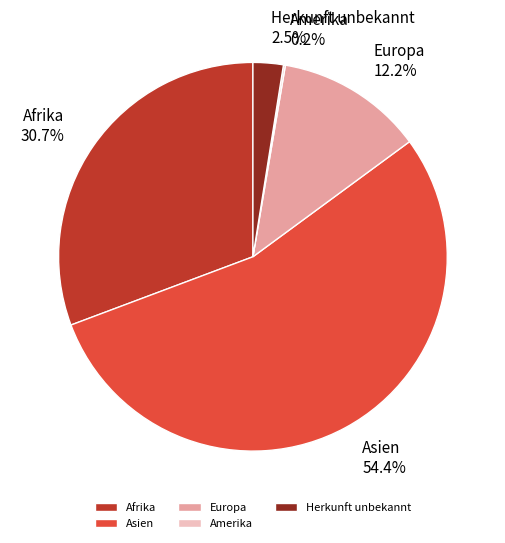

To the nearest percent, what is the combined percentage of Herkunft unbekannt and Afrika?

33%